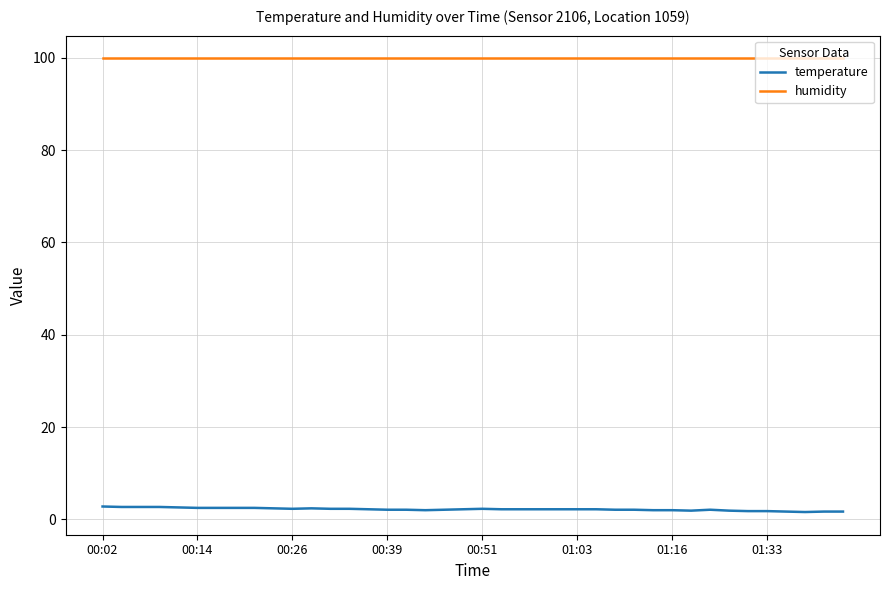

What is the greatest value displayed?

99.9